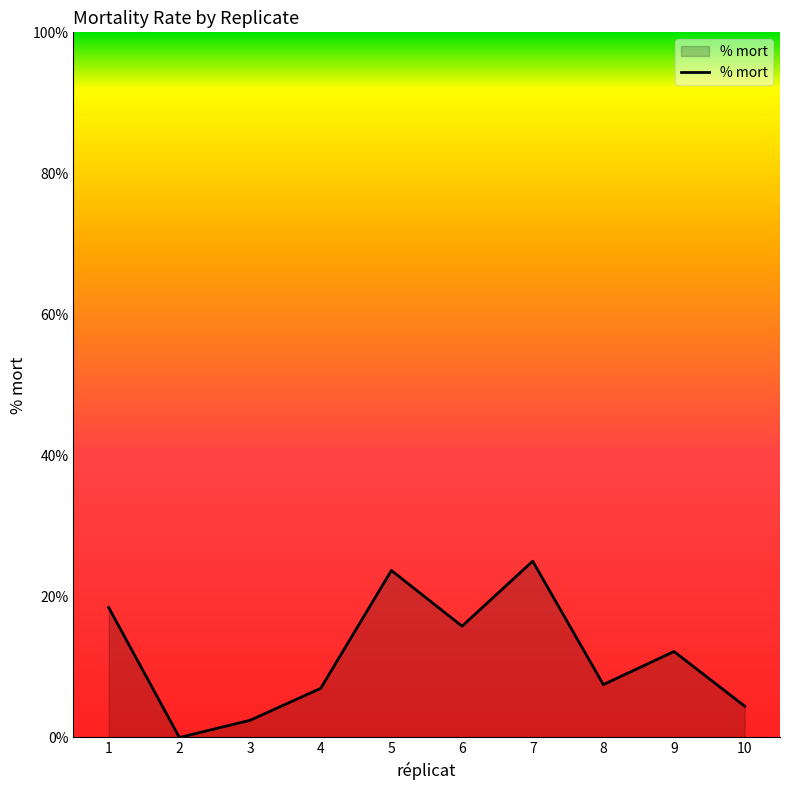

How many interior local peaks (higher than both neighbors) does the data have?

3